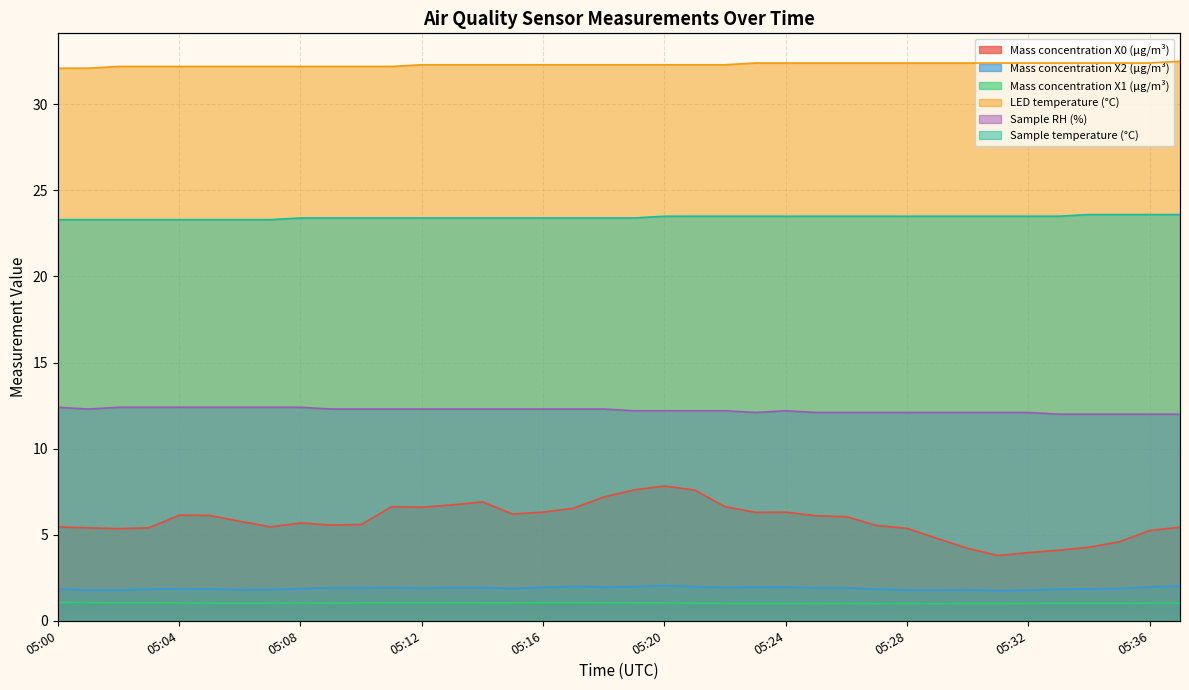

At which label does LED temperature (°C) reach its minimum?

05:00